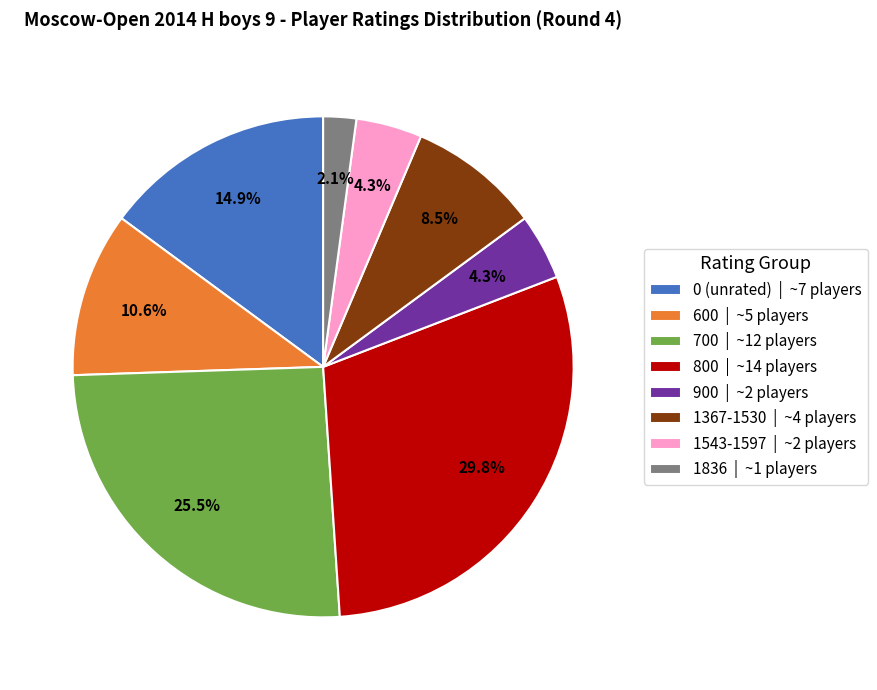

Do 900 | ~2 players and 600 | ~5 players together represent more than half of the pie?

No